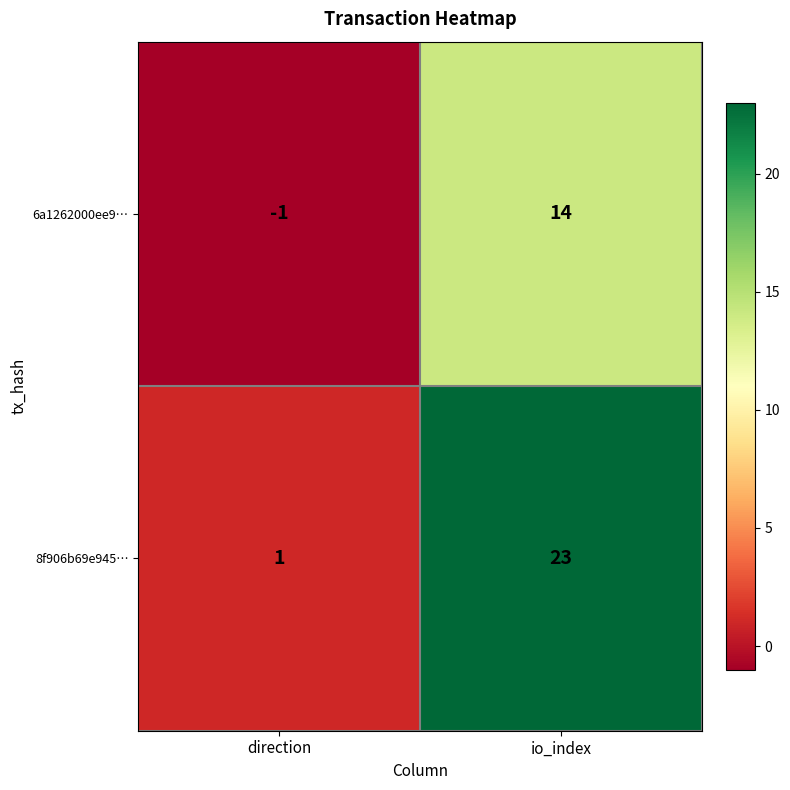

Which series has the largest total across all categories?

8f906b69e945…